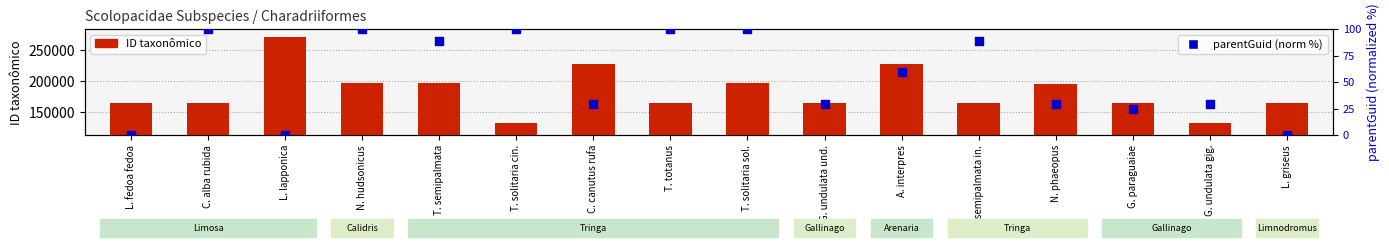

What is the total value across all series at L. fedoa fedoa?

164963.0